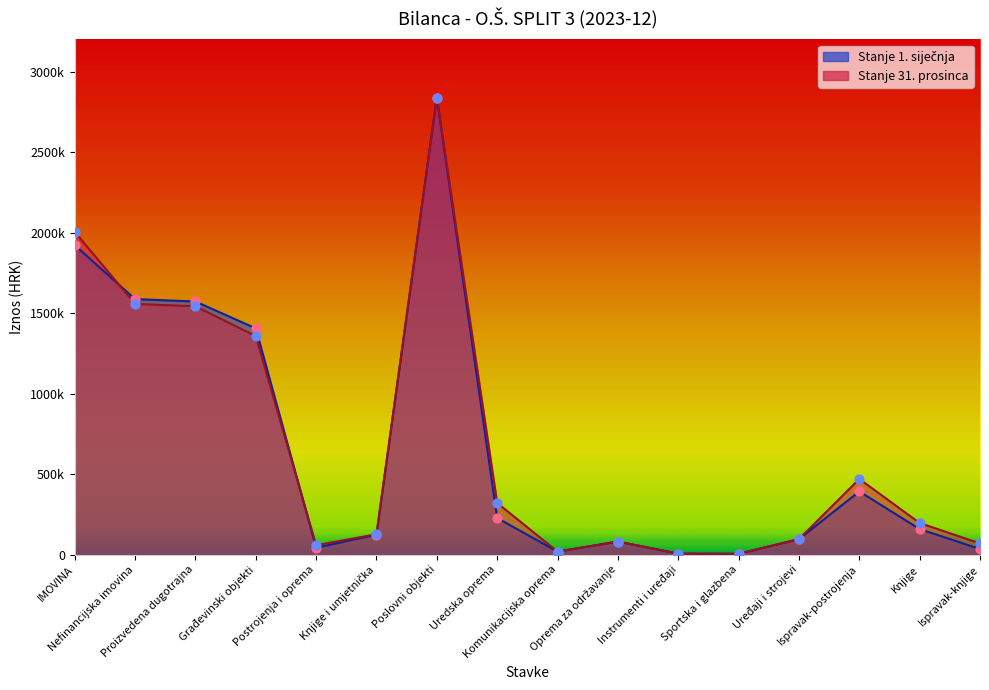

What are all the series names shown in the legend?

Stanje 1. siječnja, Stanje 31. prosinca